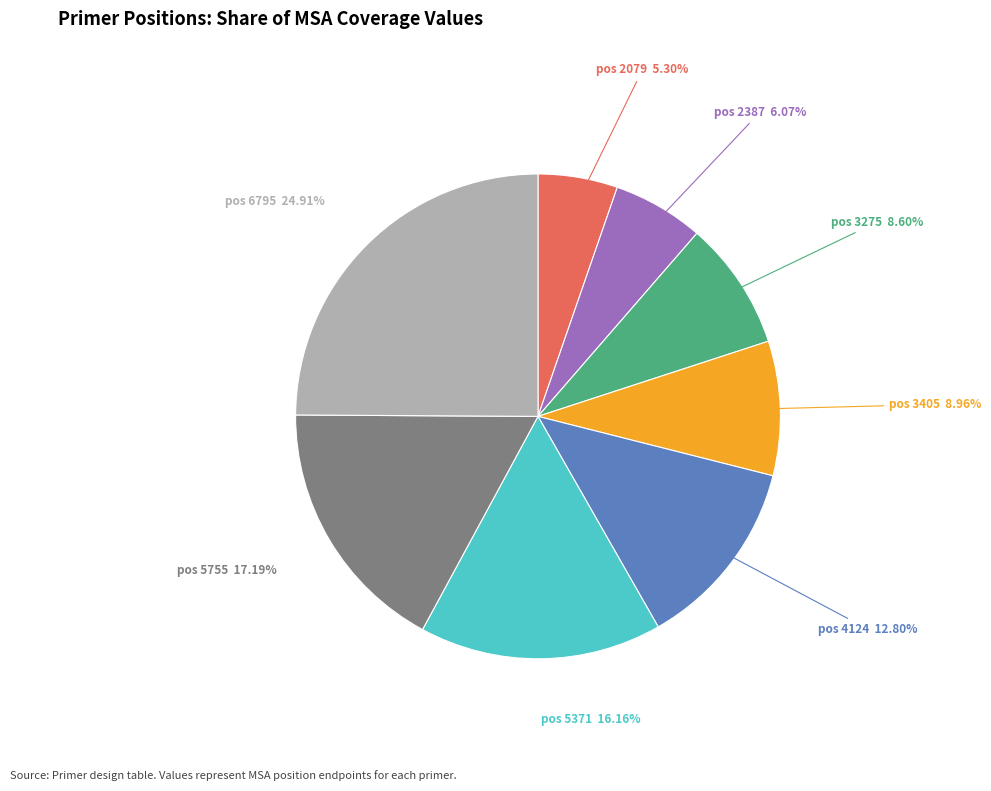

Is there a majority slice in this chart?

No